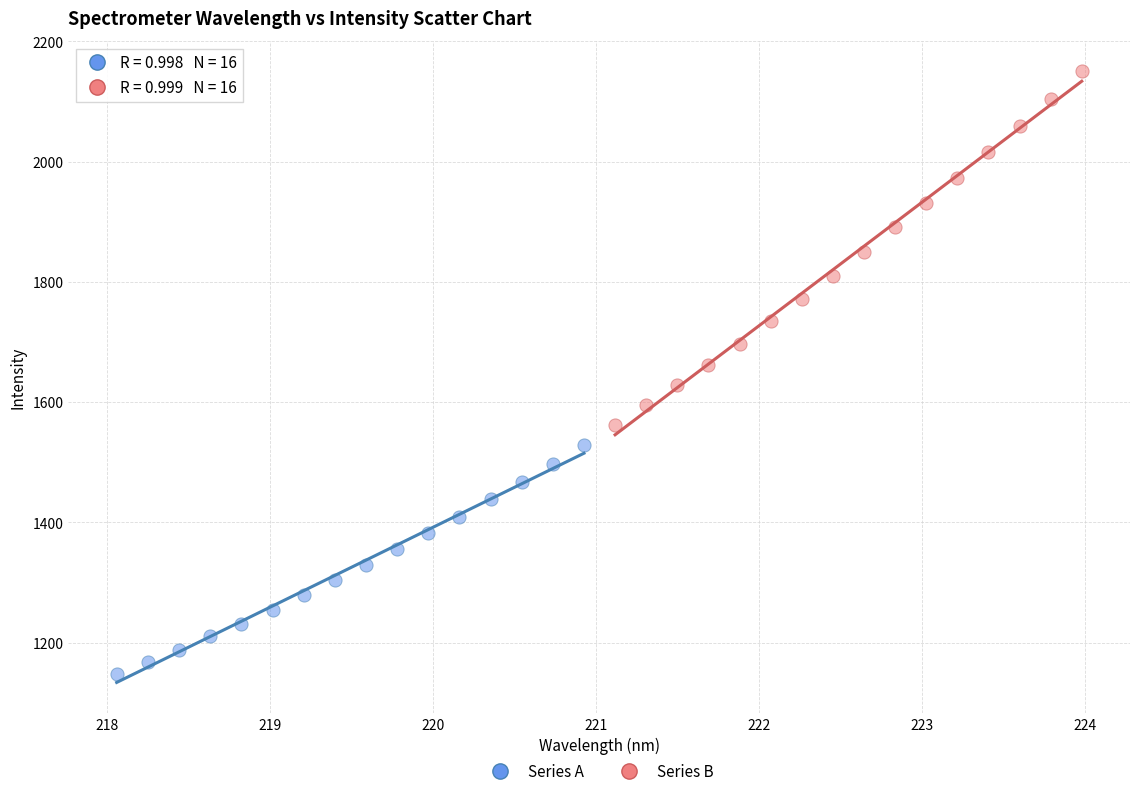

Which series contains the lowest Y value?

Series A